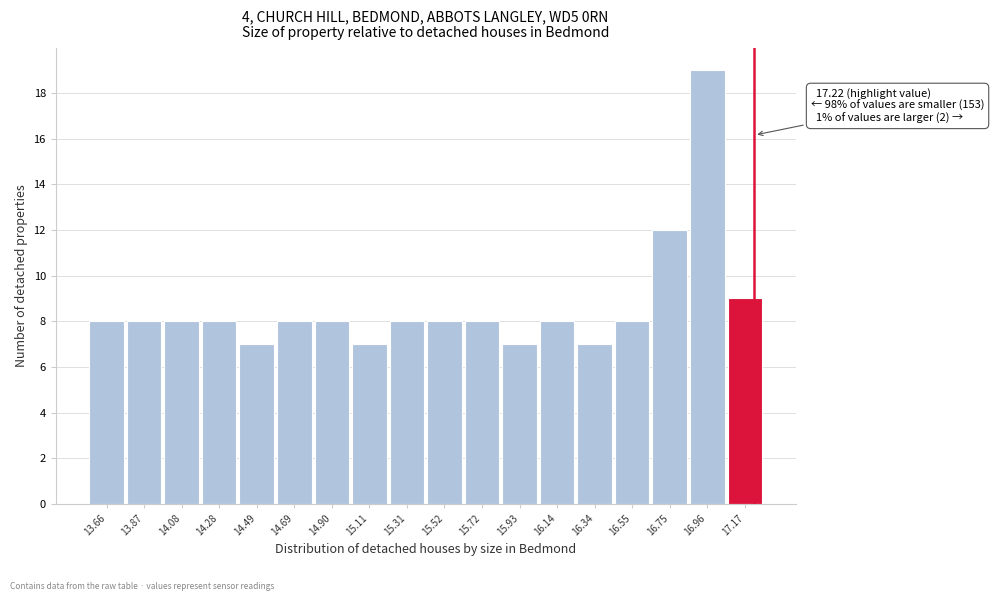

Over which range of the x-axis is the bar tallest?

16.85 to 17.05